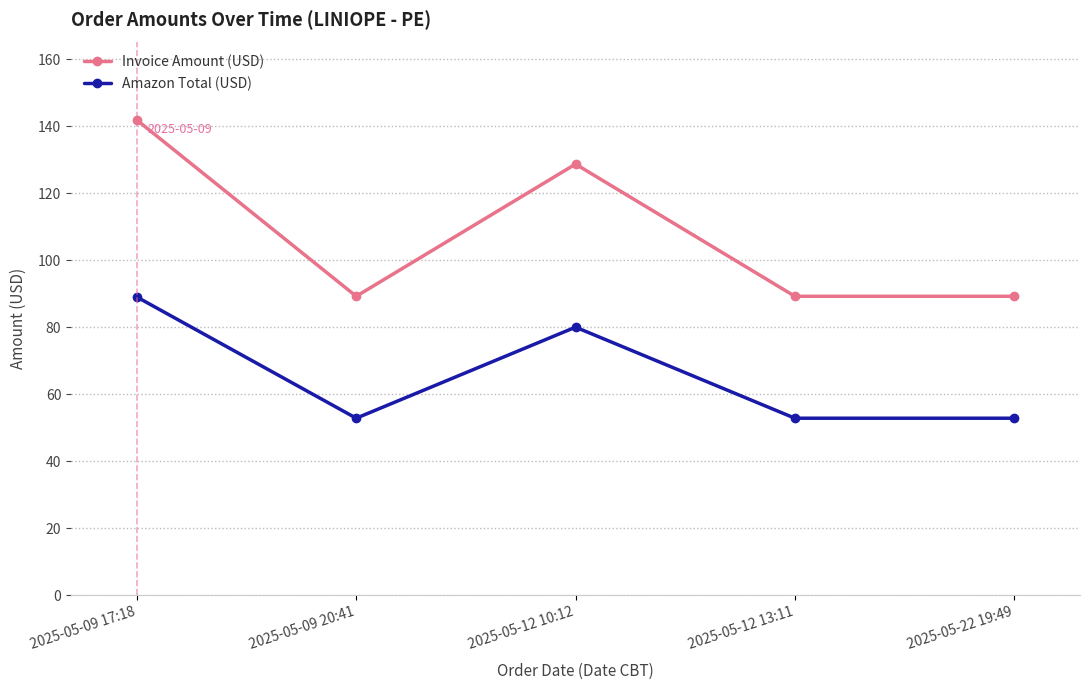

True or false: Invoice Amount (USD) and Amazon Total (USD) cross at least once.

False